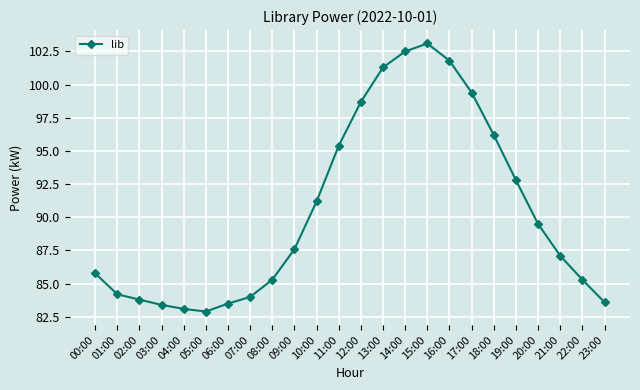

The chart shows a value of 42.5 at 01:00. True or false?

False